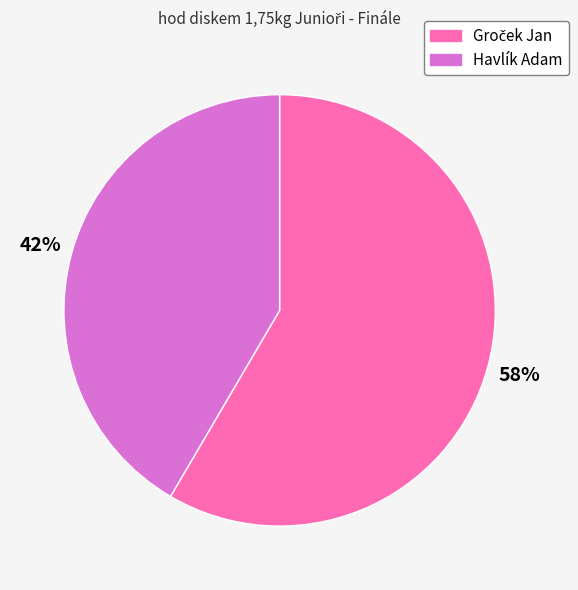

Is there a majority slice in this chart?

Yes